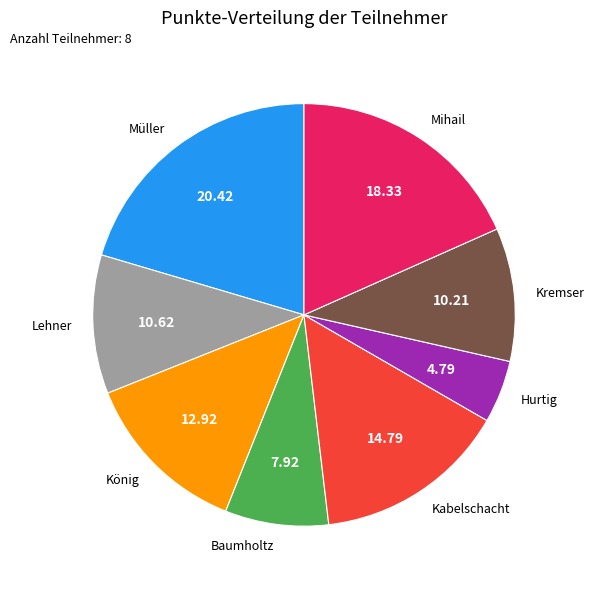

Do Kremser and Hurtig together represent more than half of the pie?

No